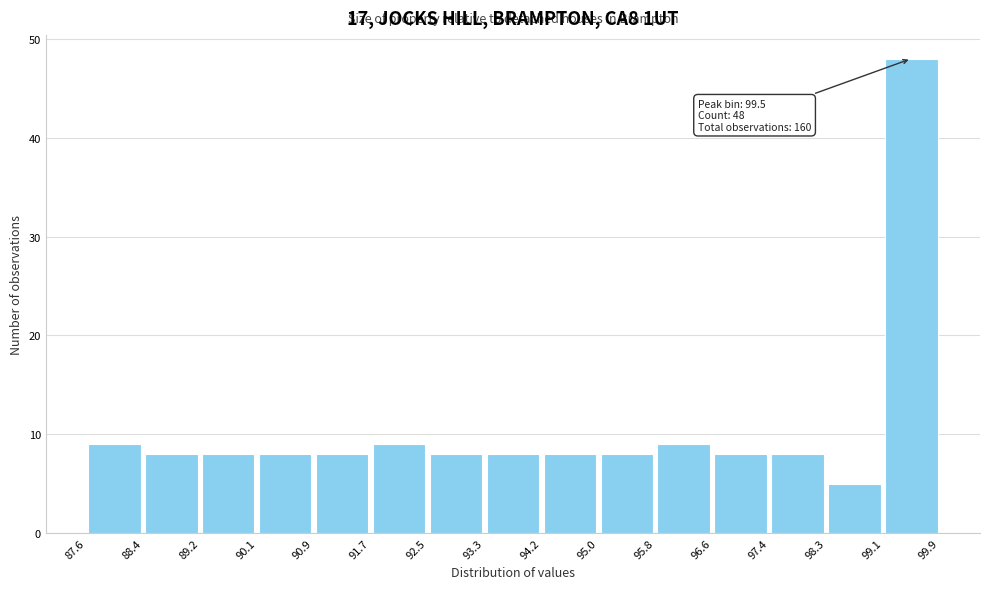

Which range on the x-axis has the tallest bar?

99.1 to 99.9